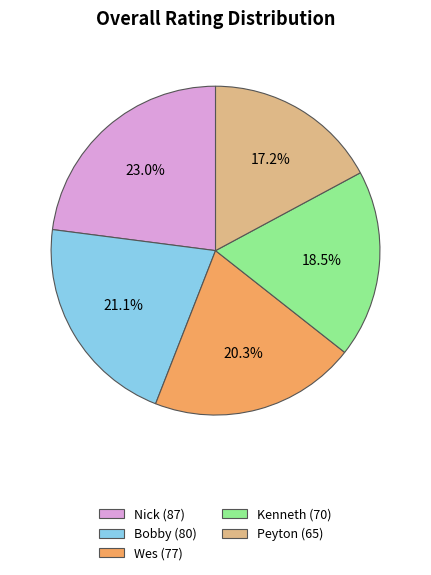

To the nearest percent, what portion does Wes represent?

20%